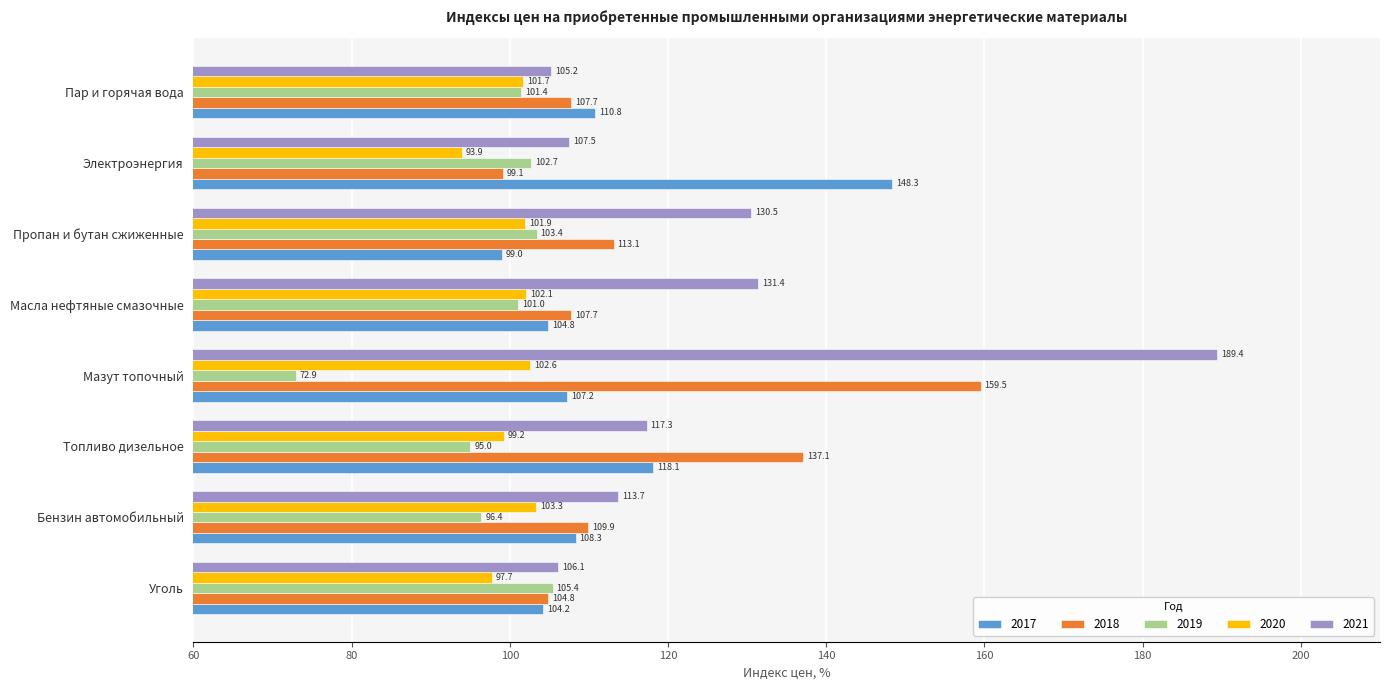

What is the sum of the 2020 values at Электроэнергия and Пар и горячая вода?

195.6